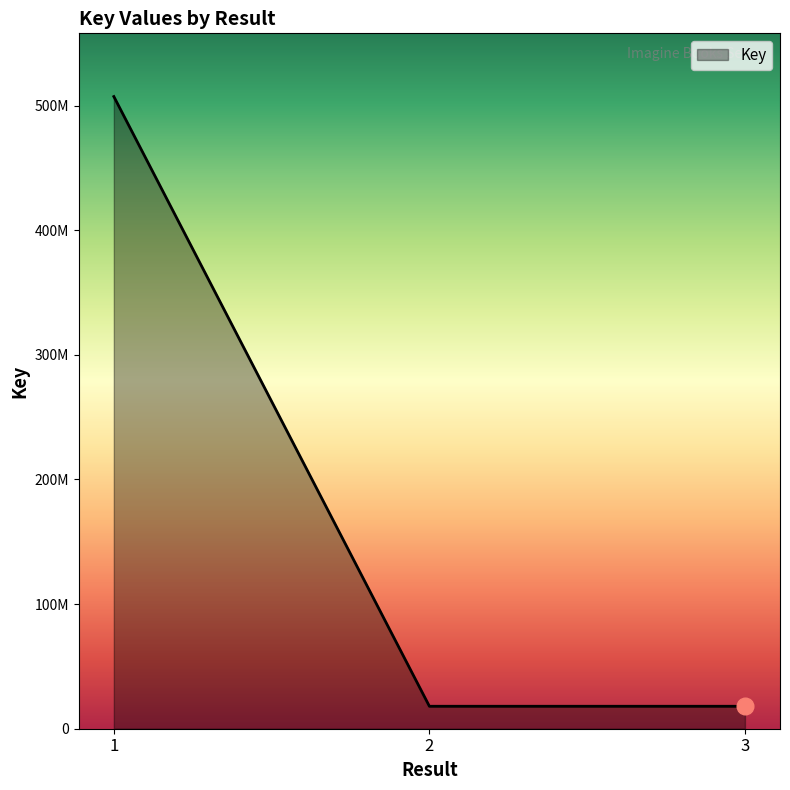

Reading left to right, extract all data points from this chart.

507259236	18018998	18018985